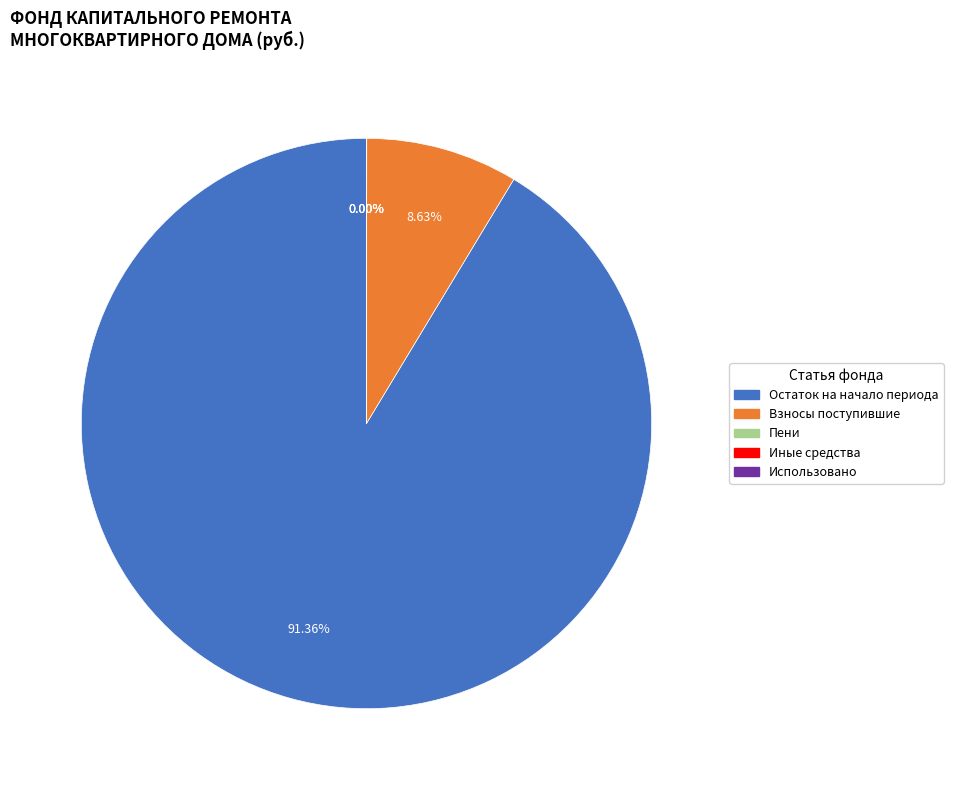

Is there a majority slice in this chart?

Yes